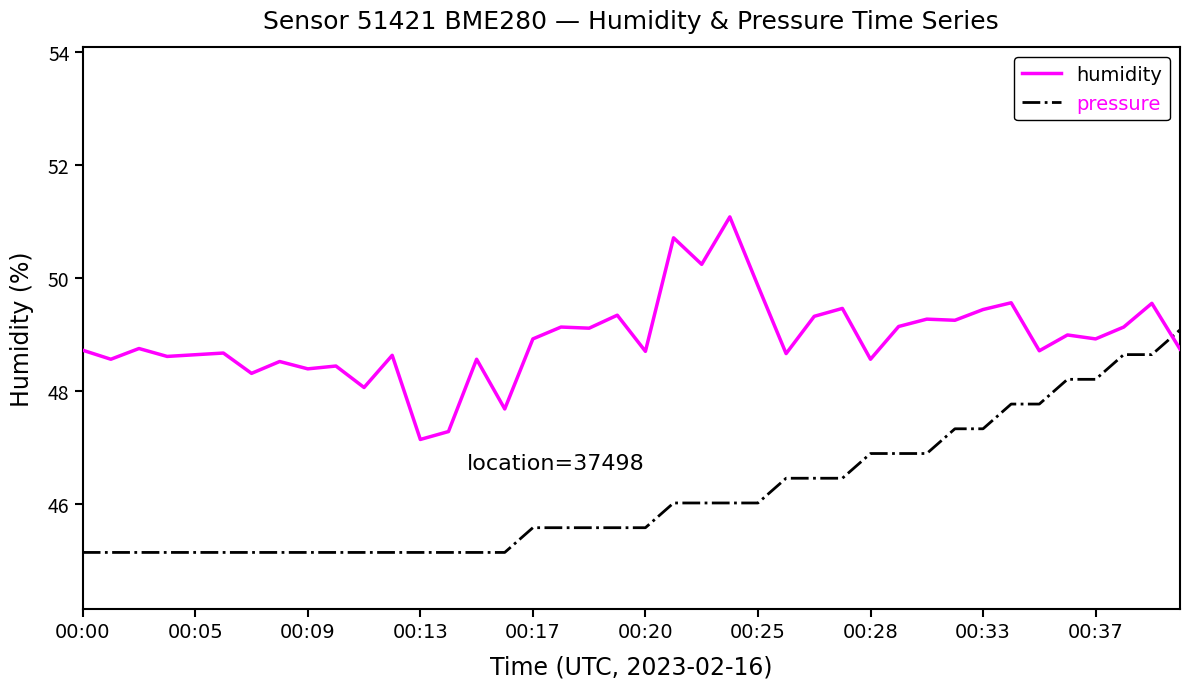

List the series in order of their peak value, highest first.

humidity, pressure